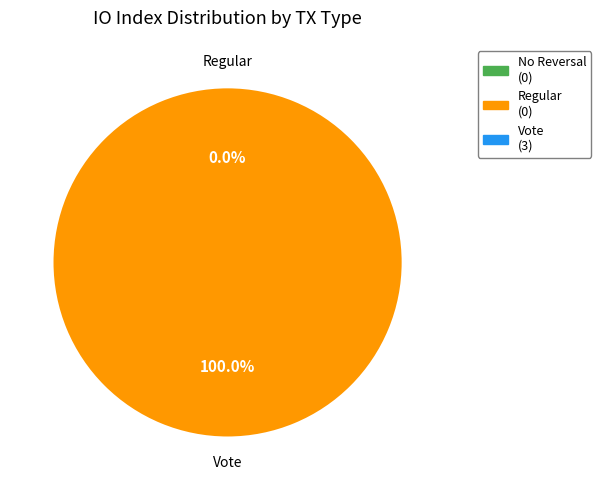

Between Regular and Vote, which is larger?

Vote